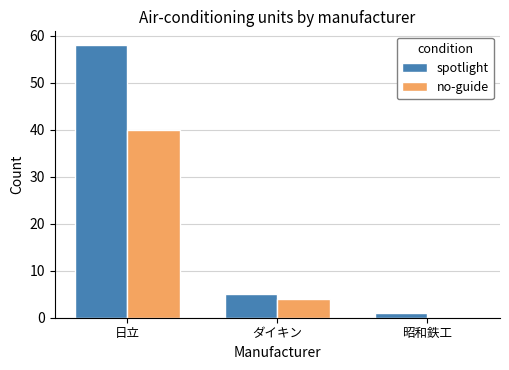

Which series changed the most between 日立 and 昭和鉄工?

spotlight